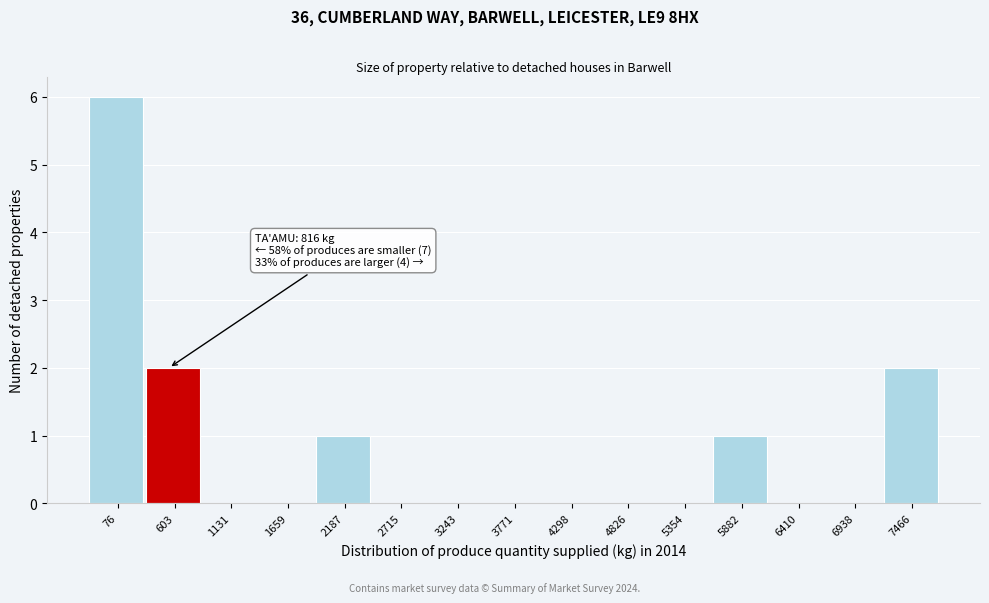

Reading left to right, extract all data points from this chart.

76=6	603=2	1131=0	1659=0	2187=1	2715=0	3243=0	3771=0	4298=0	4826=0	5354=0	5882=1	6410=0	6938=0	7466=2